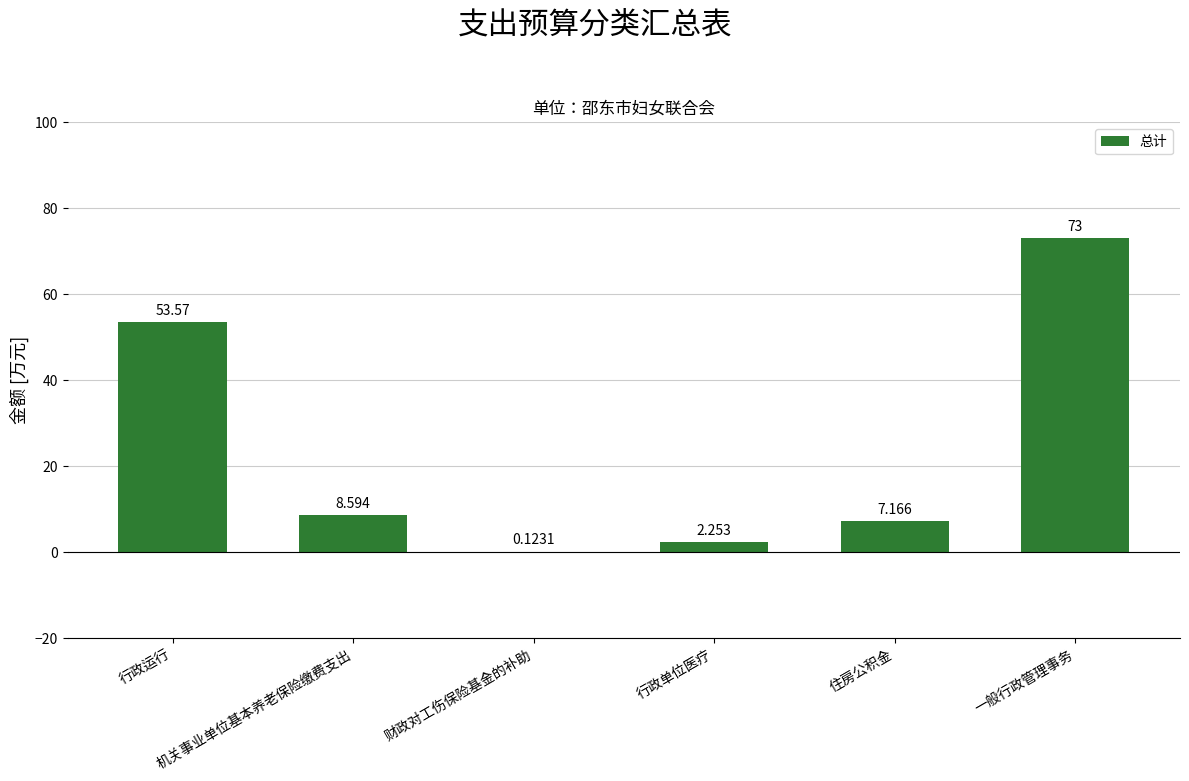

Count the number of data series in this chart.

1